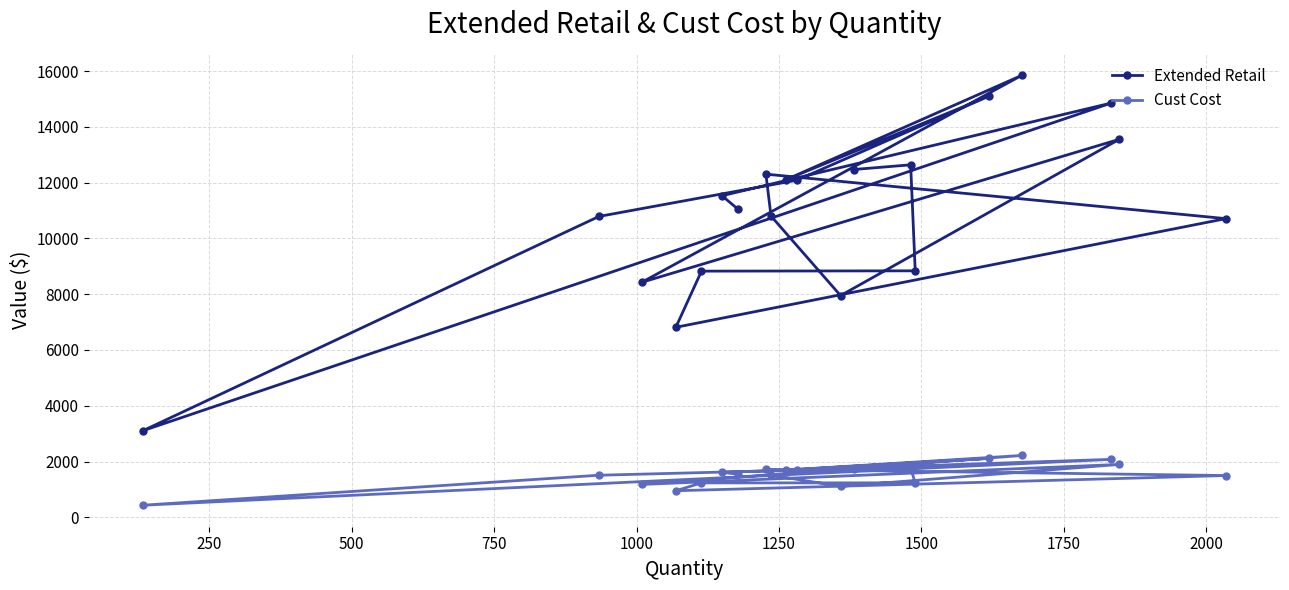

True or false: Extended Retail and Cust Cost intersect in this chart.

False